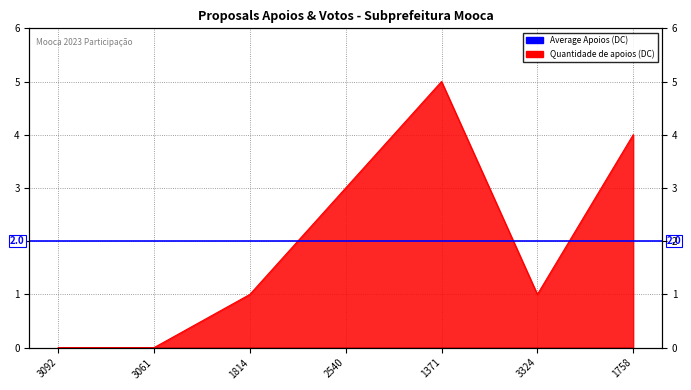

What is the sum of all values?

14